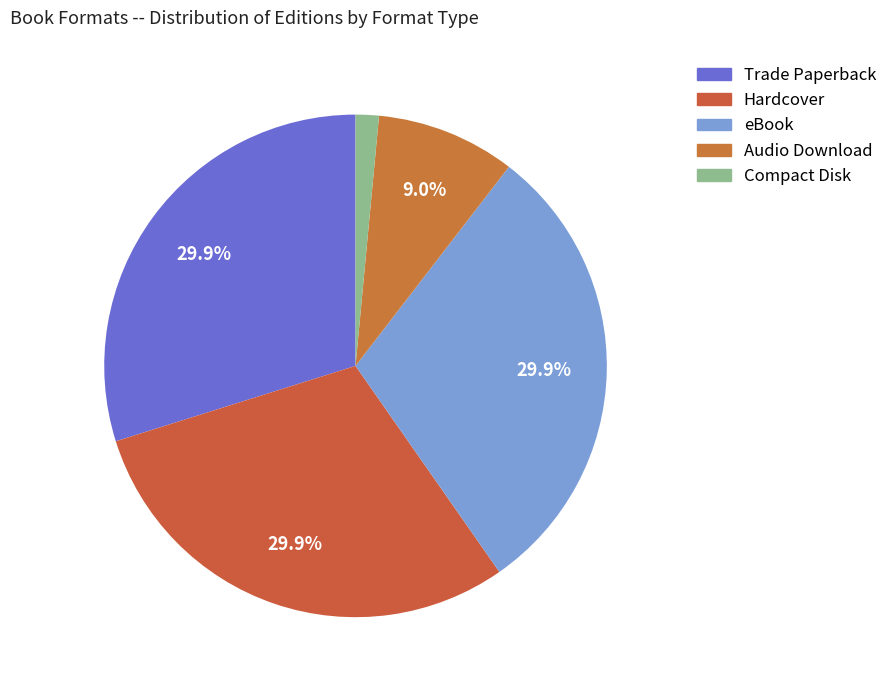

True or false: Hardcover accounts for 30% of the total.

True